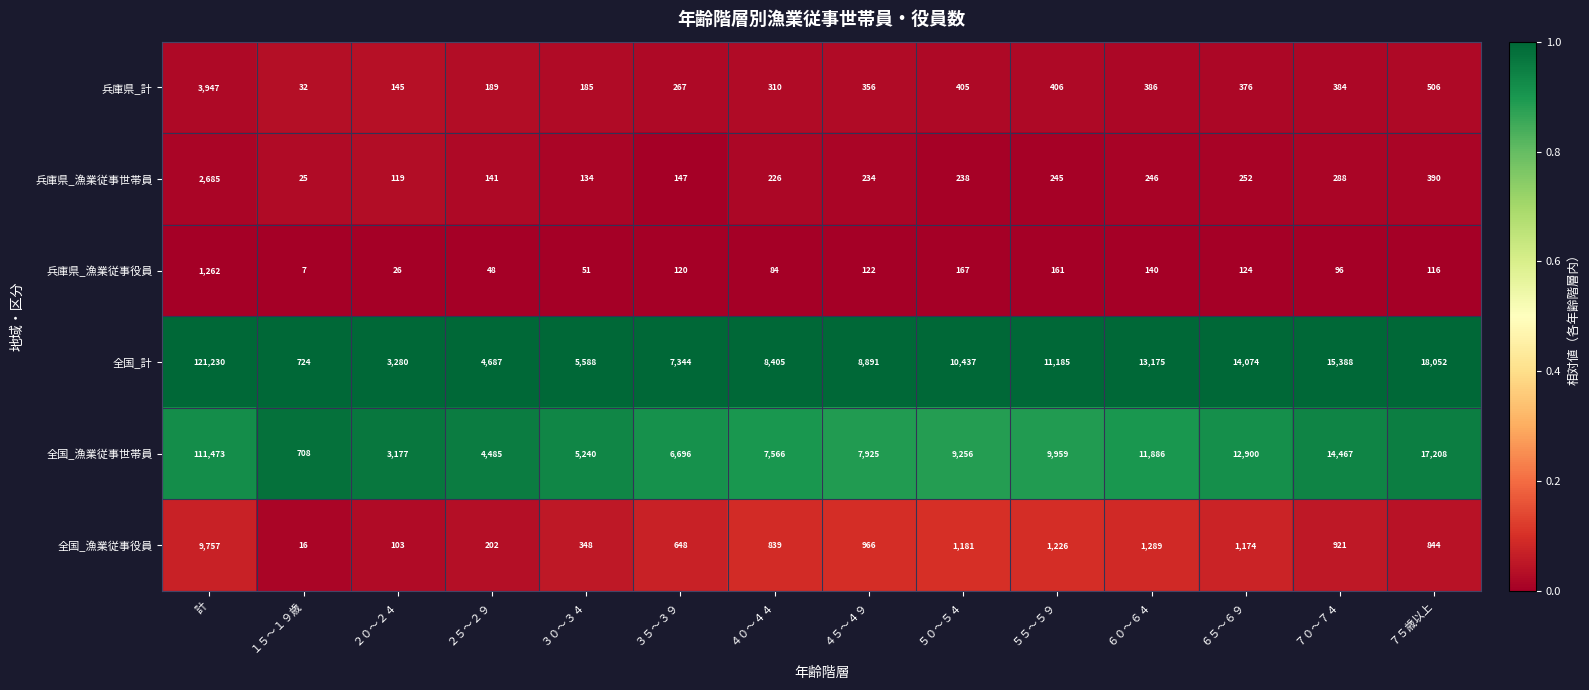

True or false: 兵庫県_漁業従事役員 has a value of 185 at ６５～６９.

False